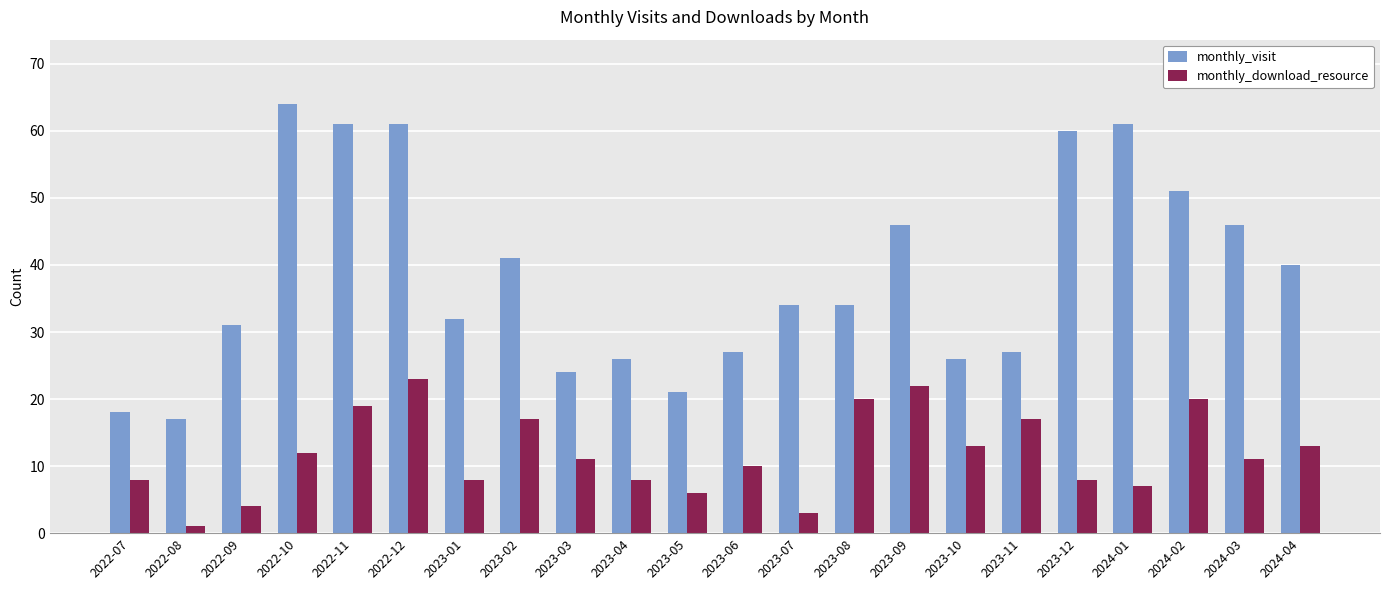

Reading left to right, transcribe all the data shown in this chart.

monthly_visit: 18	17	31	64	61	61	32	41	24	26	21	27	34	34	46	26	27	60	61	51	46	40
monthly_download_resource: 8	1	4	12	19	23	8	17	11	8	6	10	3	20	22	13	17	8	7	20	11	13